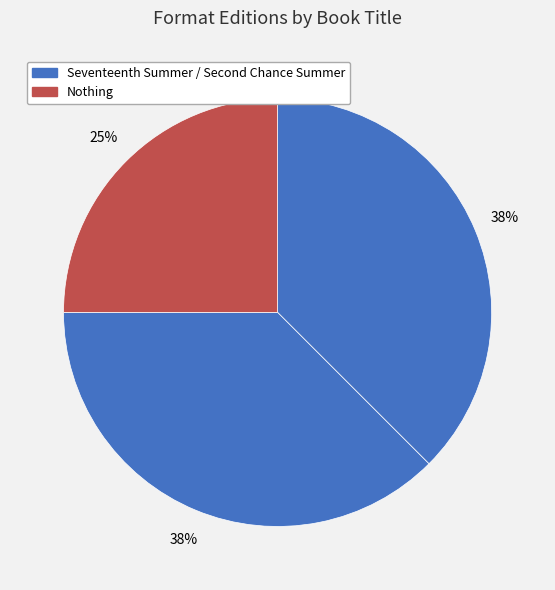

How many segments does this pie chart have?

3